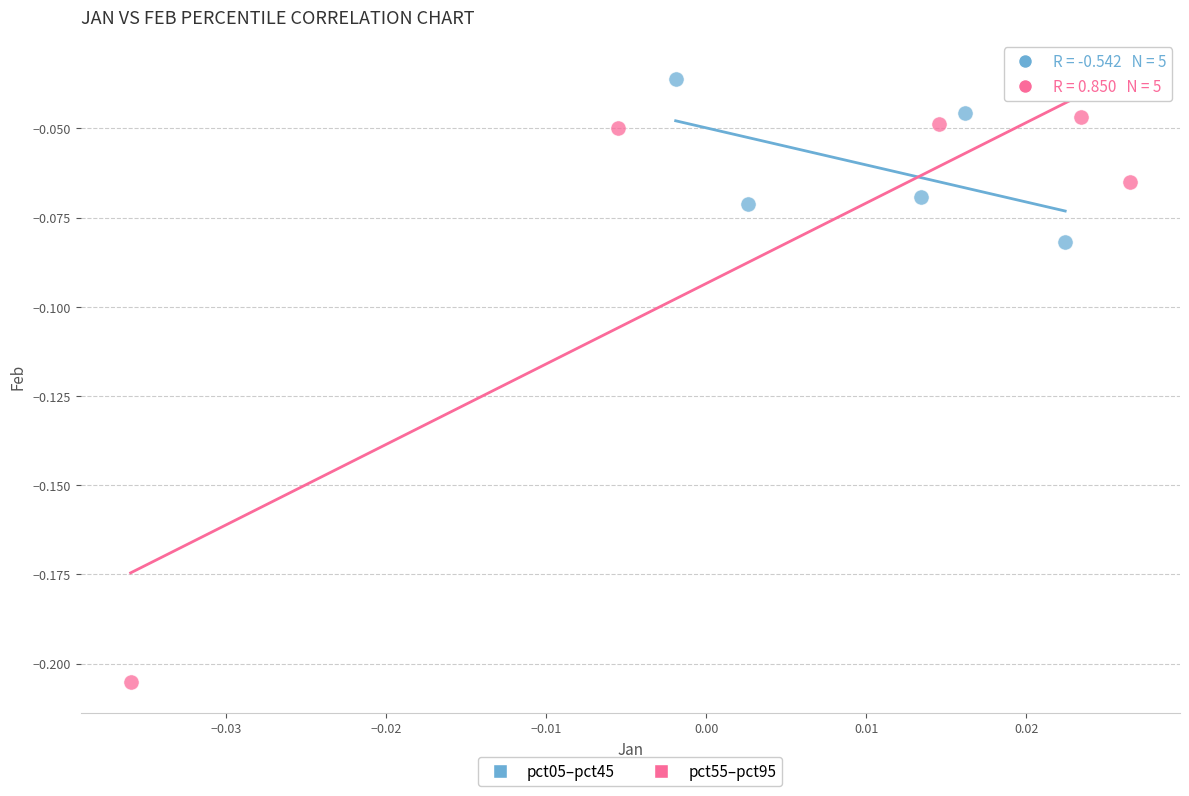

What are all the series names shown in the legend?

pct05–pct45, pct55–pct95